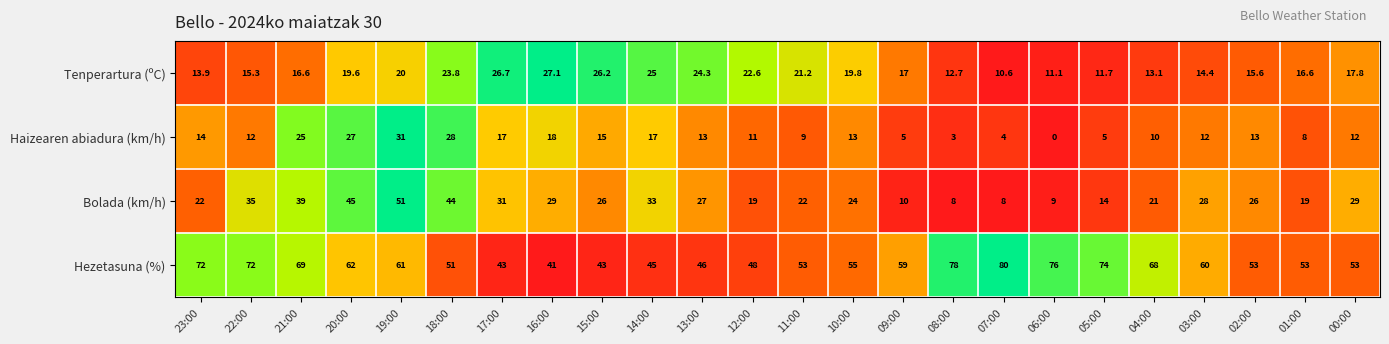

Which series has the largest range (max minus min)?

Bolada (km/h)